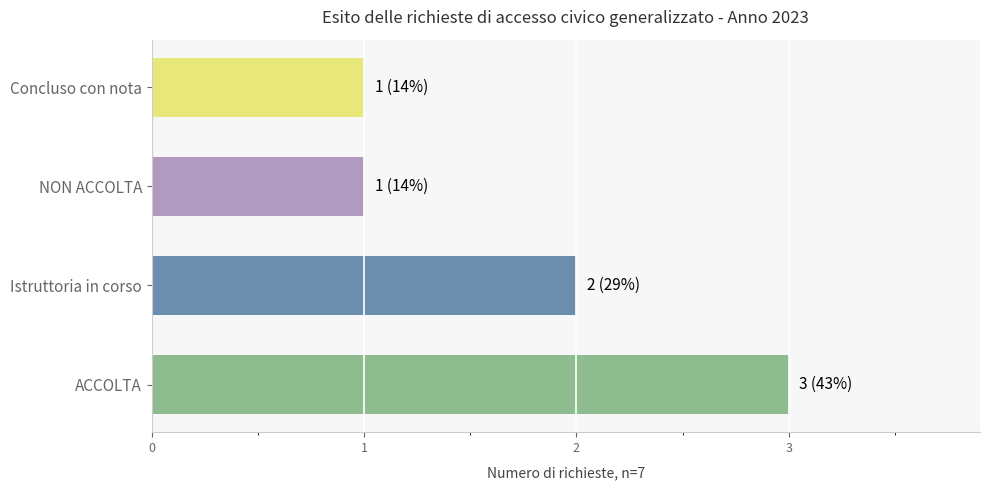

True or false: the data shows 1 at NON ACCOLTA.

True